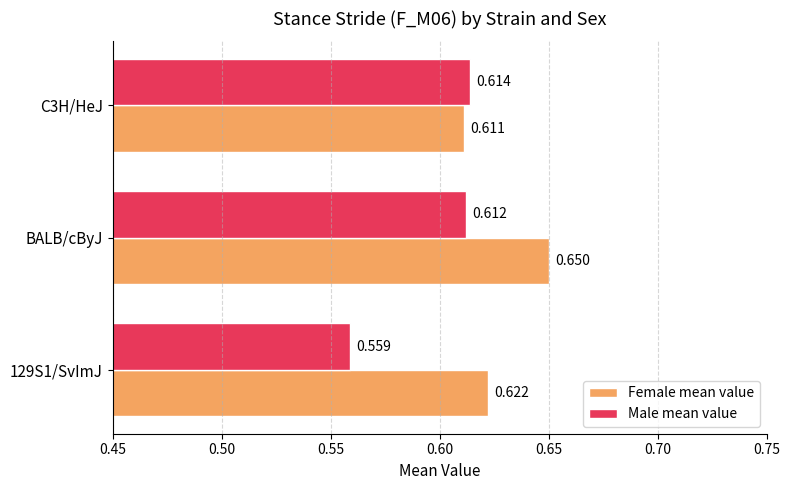

At C3H/HeJ, list the series in order from largest to smallest.

Male mean value, Female mean value